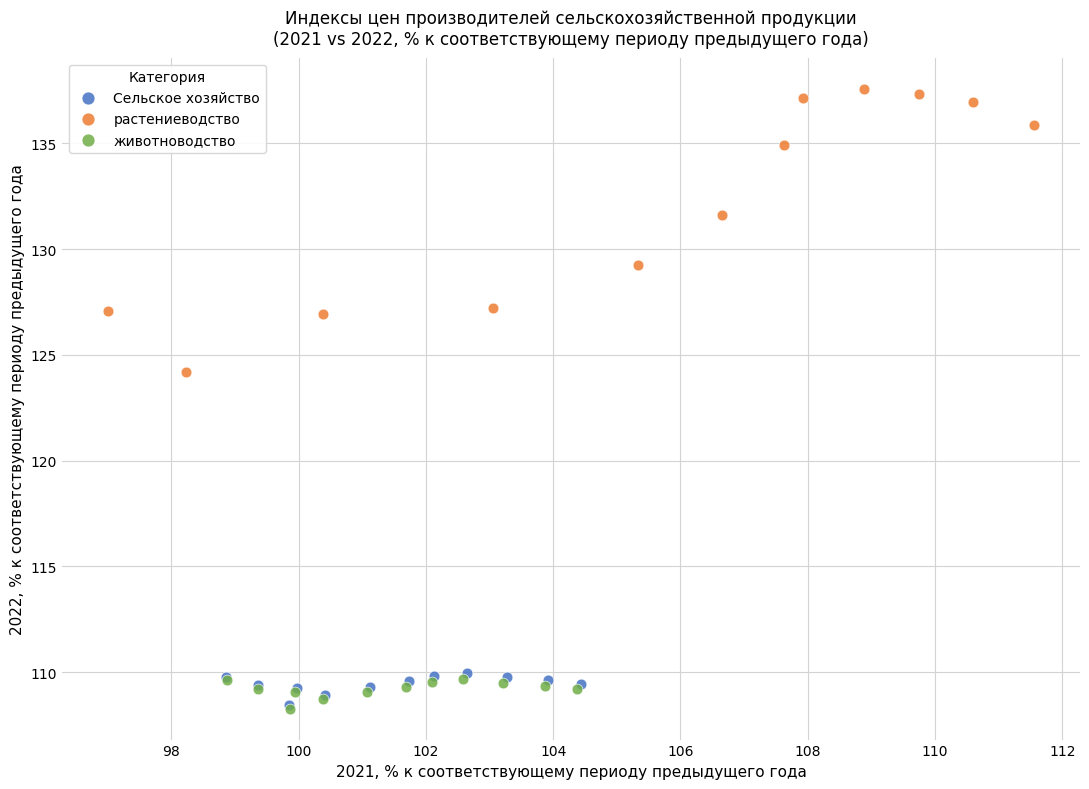

Which series has the largest Y range (max minus min)?

растениеводство